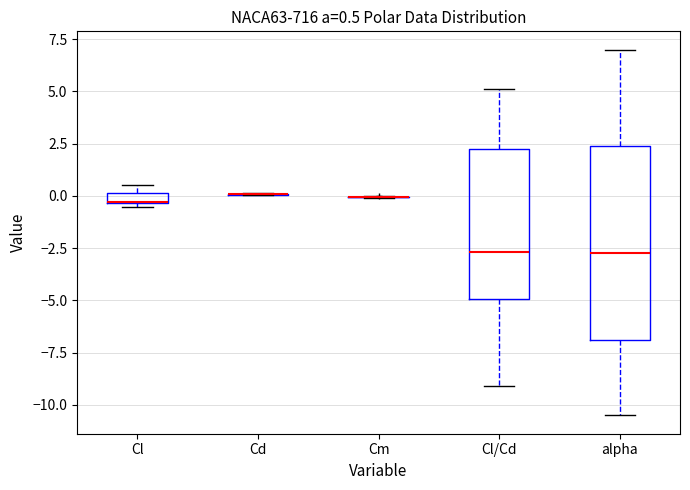

Which box is the tallest, from its lower edge to its upper edge?

alpha